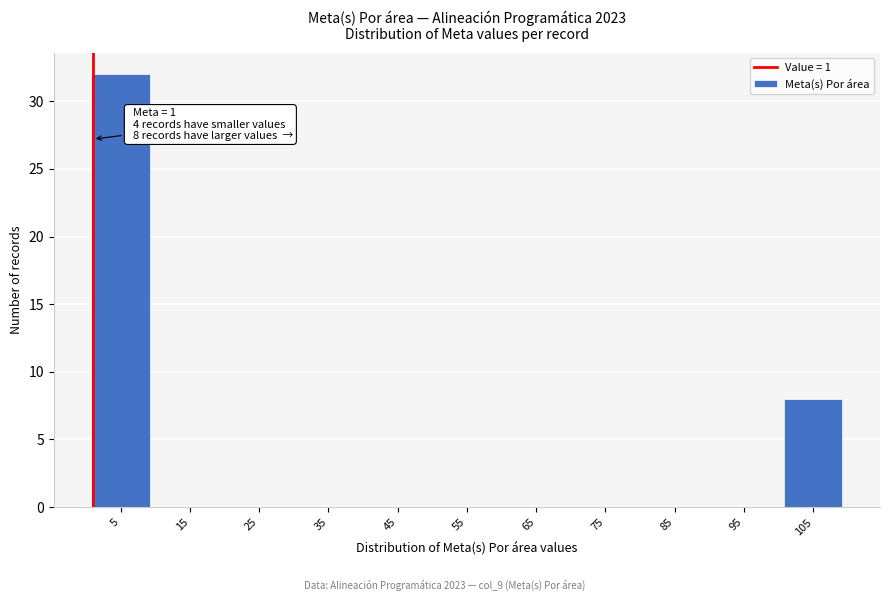

Over which range of the x-axis is the bar tallest?

0 to 10